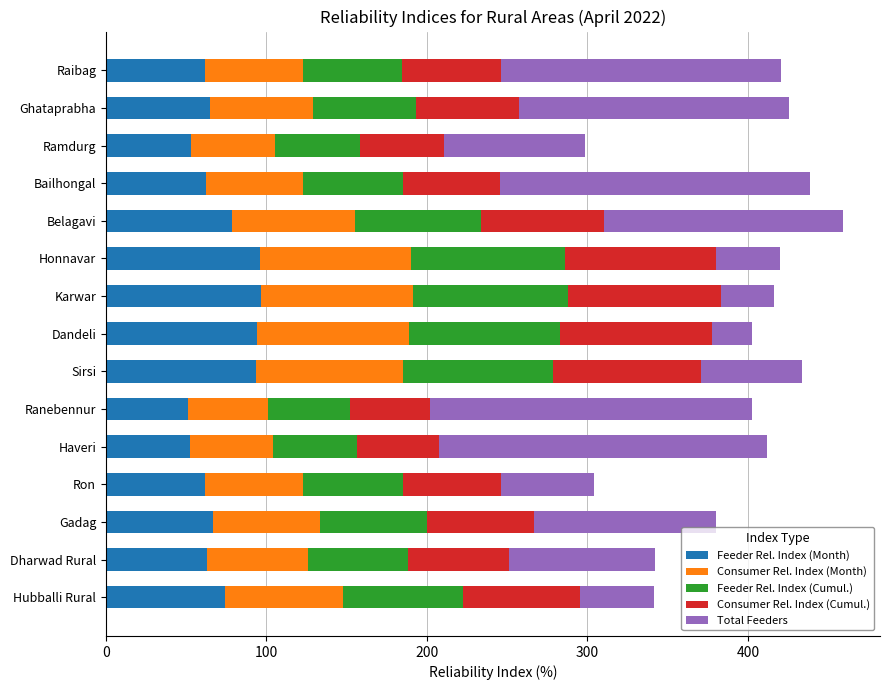

What is the minimum value for Feeder Rel. Index (Month)?

51.0